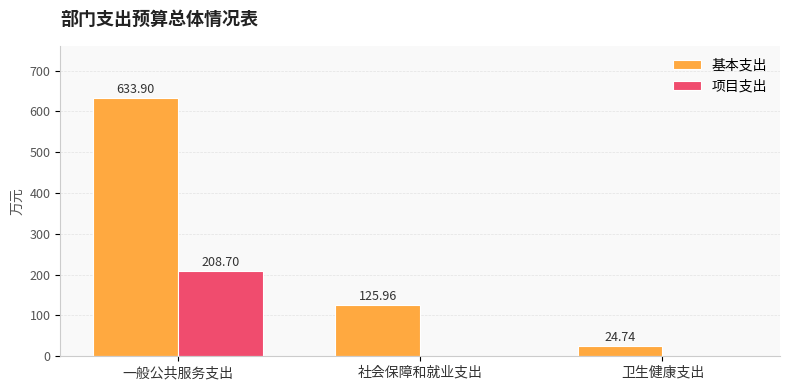

Is the value of 项目支出 at 卫生健康支出 greater than the value of 基本支出 at 卫生健康支出?

No